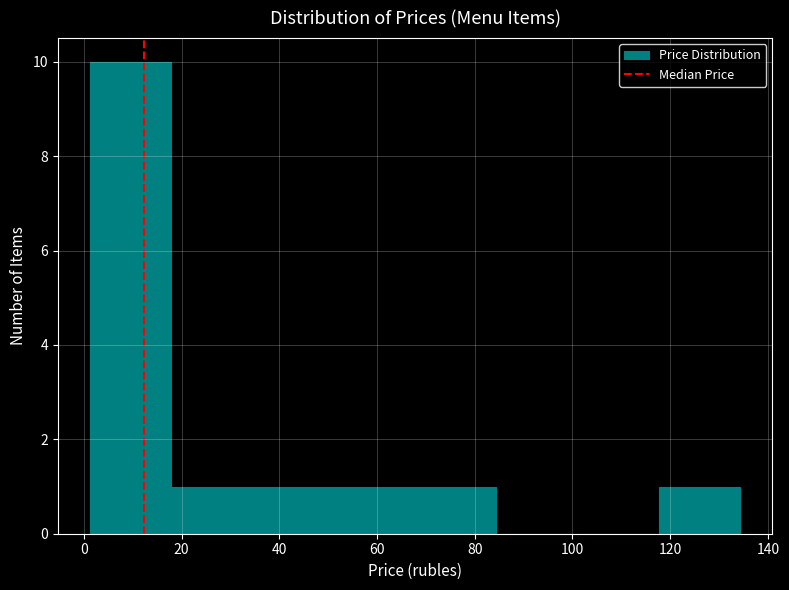

How tall is the bar that spans 2 to 18 on the x-axis? Neither the bar edges nor the heights are printed on the chart, so give them approximately, as read against the axes.

10